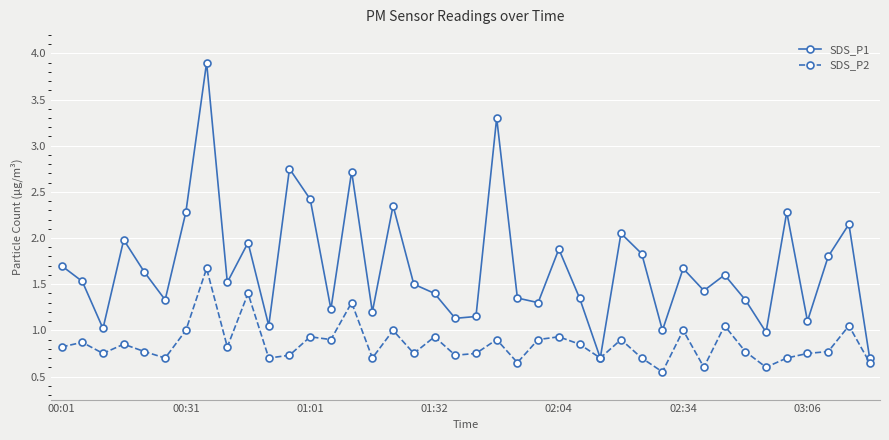

Which series has the largest range (max minus min)?

SDS_P1